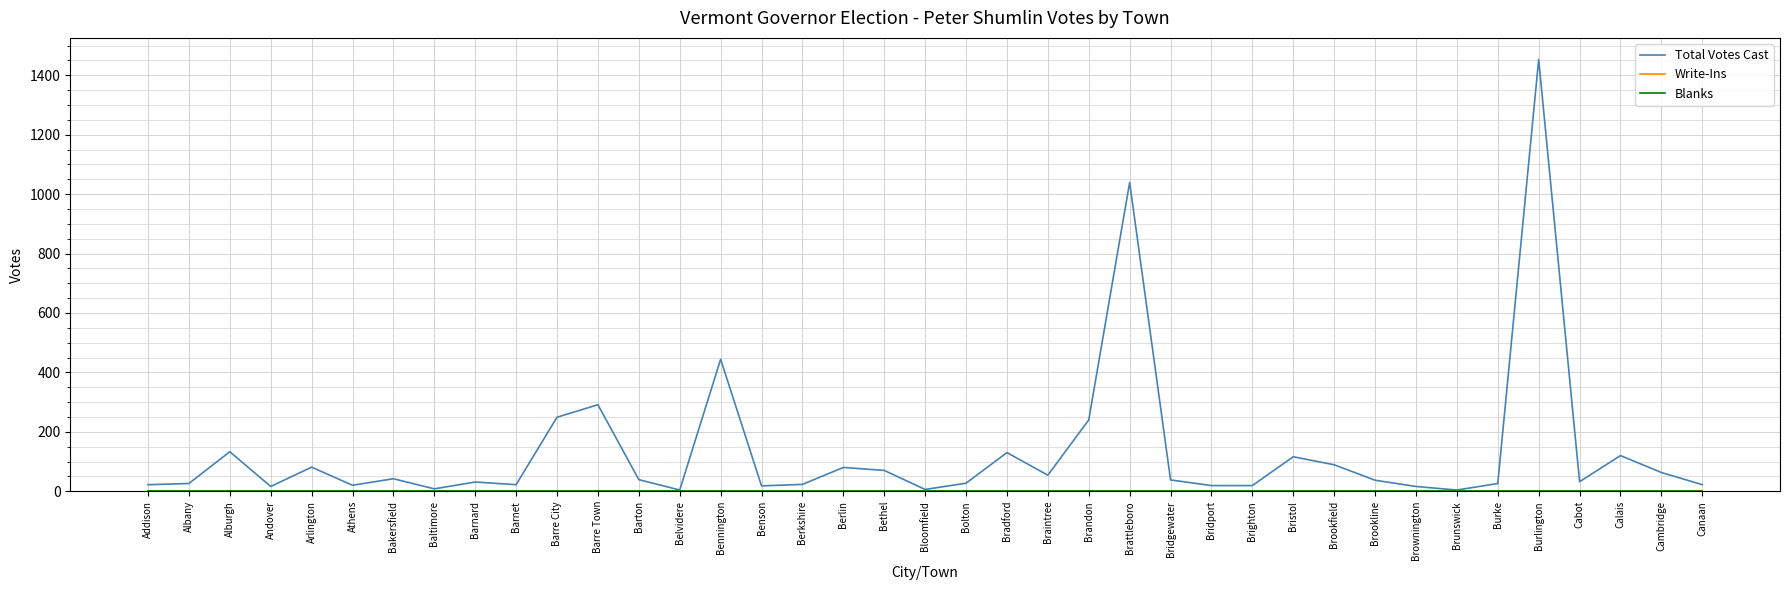

True or false: Write-Ins has a value of 0 at Bristol.

True